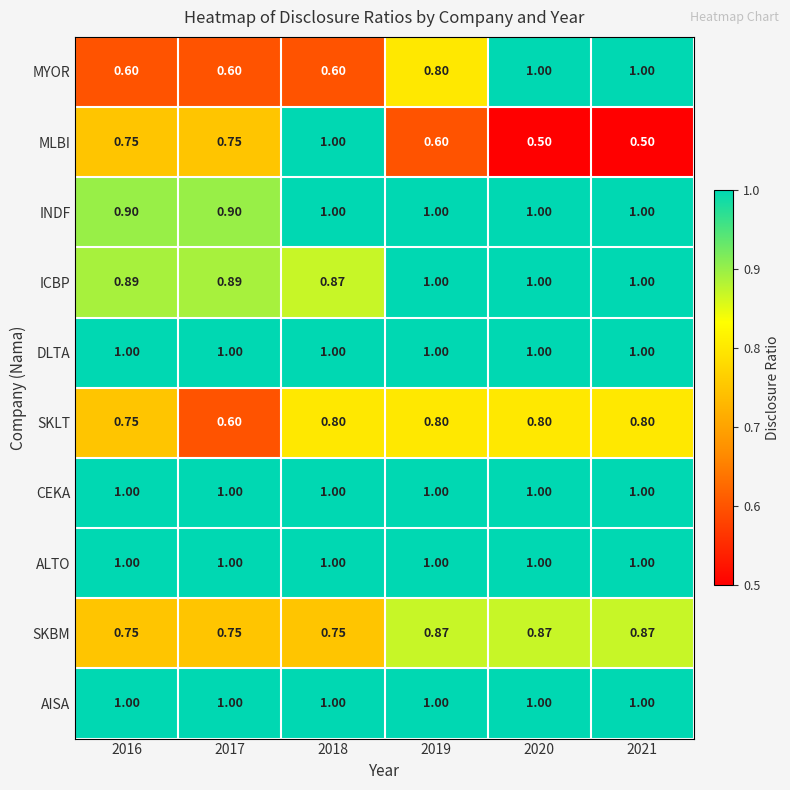

Which series has the largest range (max minus min)?

MLBI